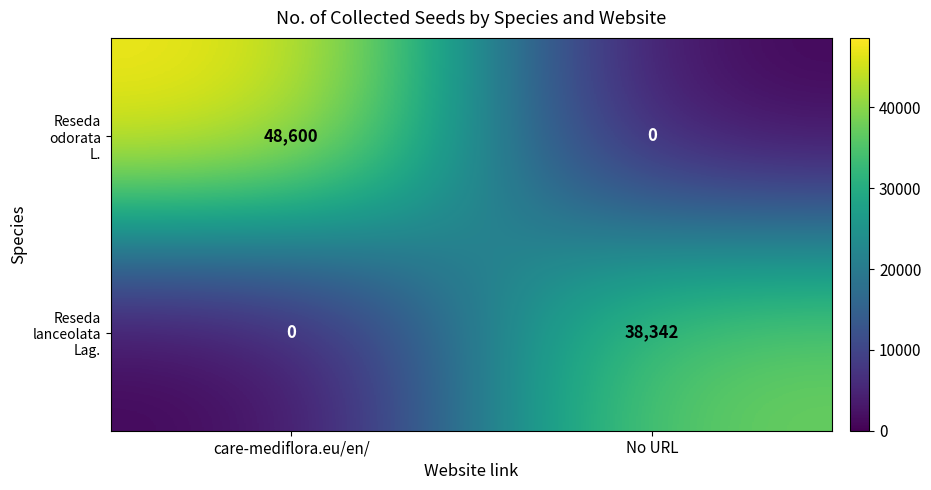

What is the spread (max minus min) of values at No URL?

38342